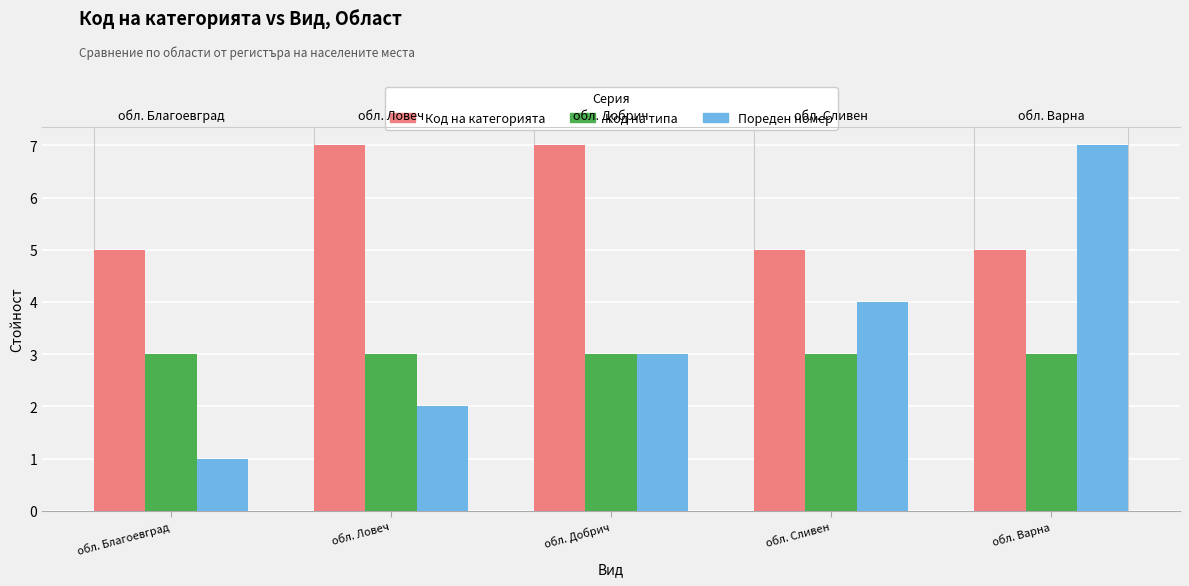

What is the difference between the maximum and second lowest values in the Код на категорията series?

2